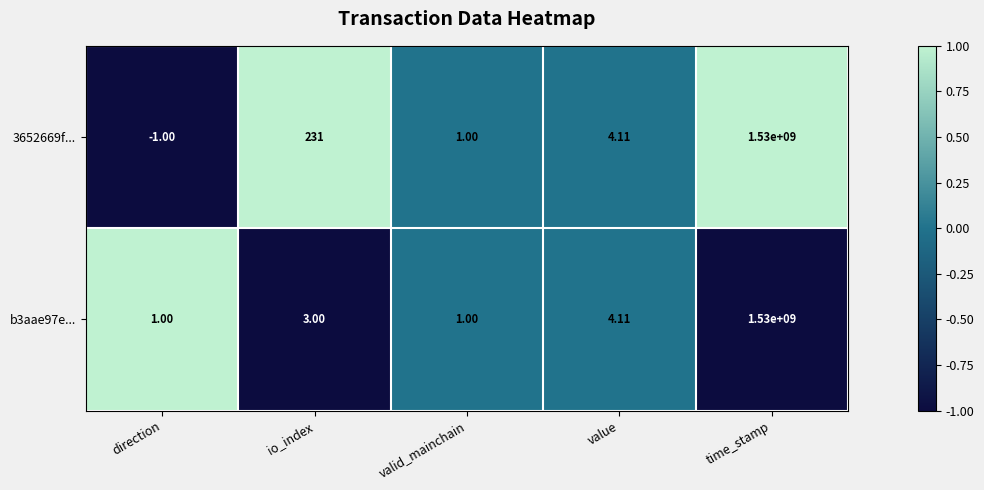

Rank the categories by 3652669f... value from highest to lowest.

time_stamp, io_index, value, valid_mainchain, direction